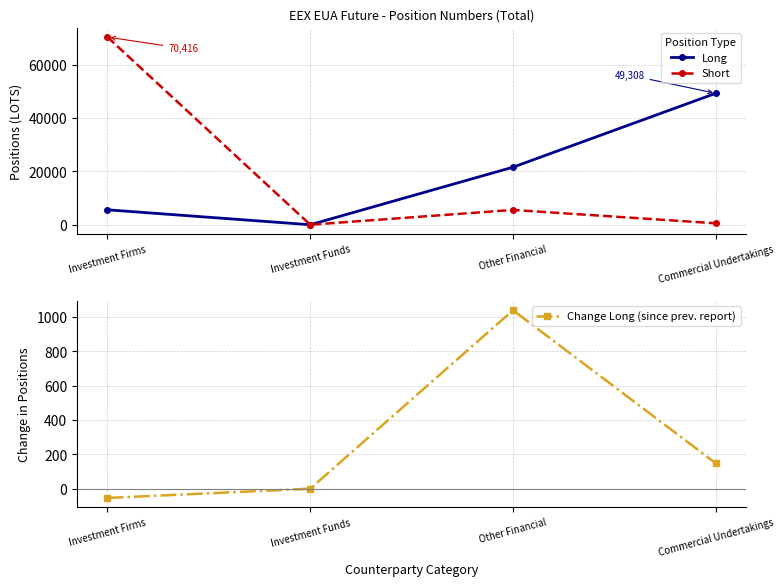

Reading left to right, what are all the values shown in this chart?

Long: Investment Firms=5595	Investment Funds=0	Other Financial=21591	Commercial Undertakings=49308
Short: Investment Firms=70416	Investment Funds=0	Other Financial=5544	Commercial Undertakings=536
Change Long (since prev. report): Investment Firms=-54	Investment Funds=0	Other Financial=1040	Commercial Undertakings=148